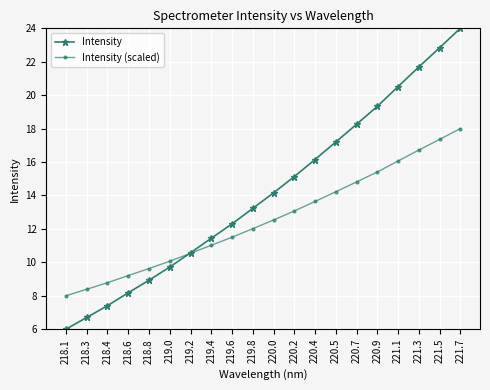

Reading right to left, transcribe all the data shown in this chart.

Intensity: 221.7=24.0	221.5=22.8	221.3=21.7	221.1=20.5	220.9=19.3	220.7=18.3	220.5=17.2	220.4=16.2	220.2=15.1	220.0=14.2	219.8=13.2	219.6=12.3	219.4=11.4	219.2=10.6	219.0=9.7	218.8=8.9	218.6=8.2	218.4=7.4	218.3=6.7	218.1=6.0
Intensity (scaled): 221.7=18.0	221.5=17.4	221.3=16.7	221.1=16.1	220.9=15.4	220.7=14.8	220.5=14.2	220.4=13.6	220.2=13.1	220.0=12.5	219.8=12.0	219.6=11.5	219.4=11.0	219.2=10.5	219.0=10.1	218.8=9.6	218.6=9.2	218.4=8.8	218.3=8.4	218.1=8.0